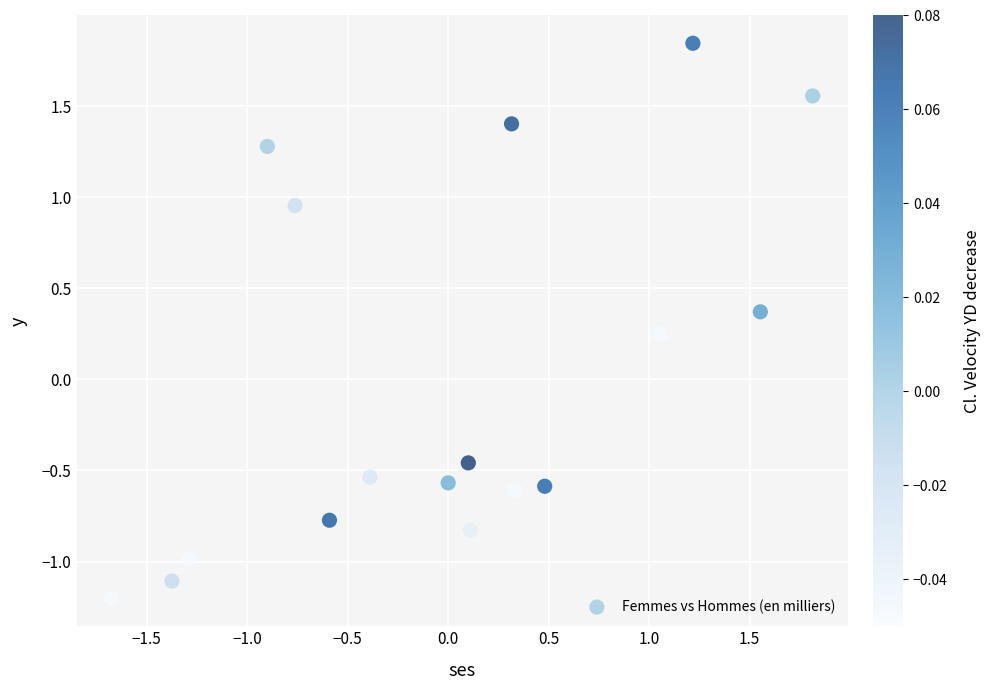

How many points are shown in the scatter plot?

17